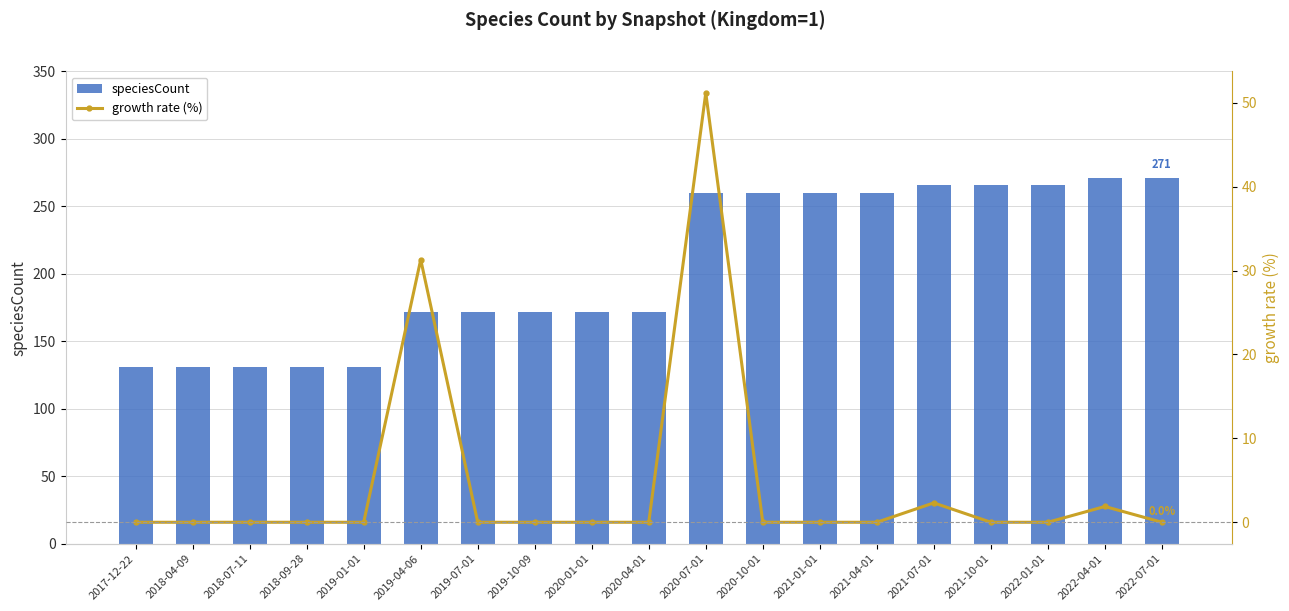

List the series in order of their overall mean, highest first.

speciesCount, growth rate (%)